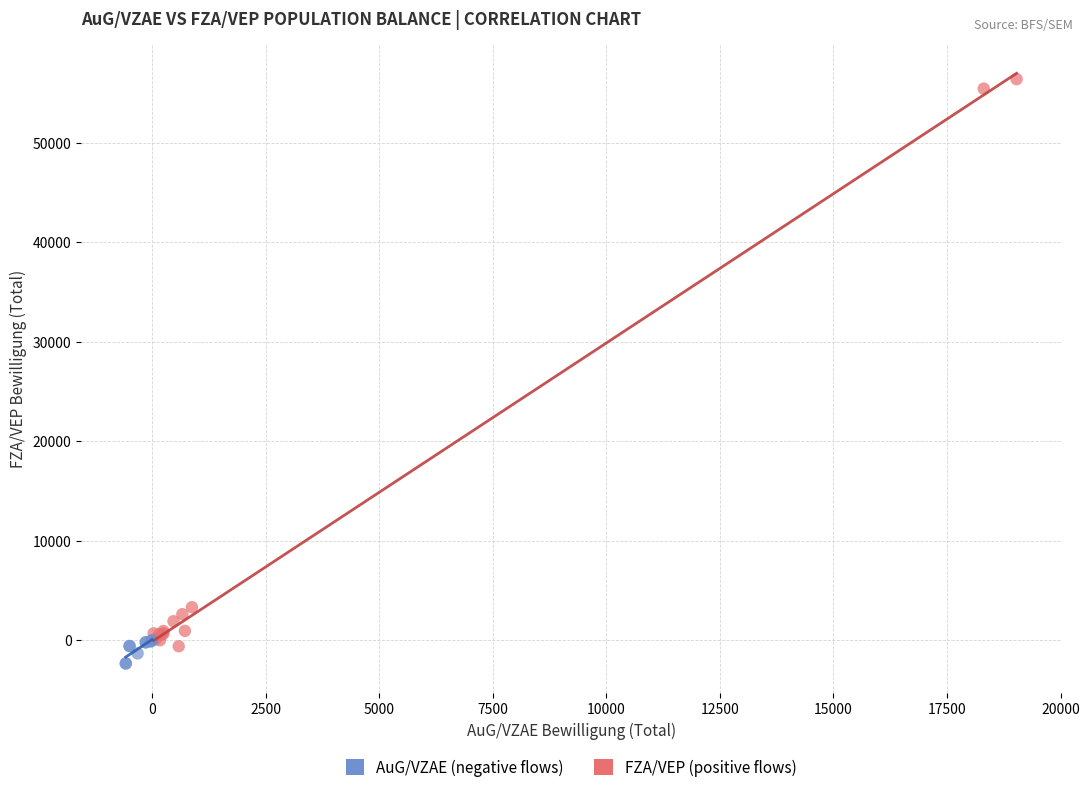

Which series contains the highest Y value?

FZA/VEP (positive flows)